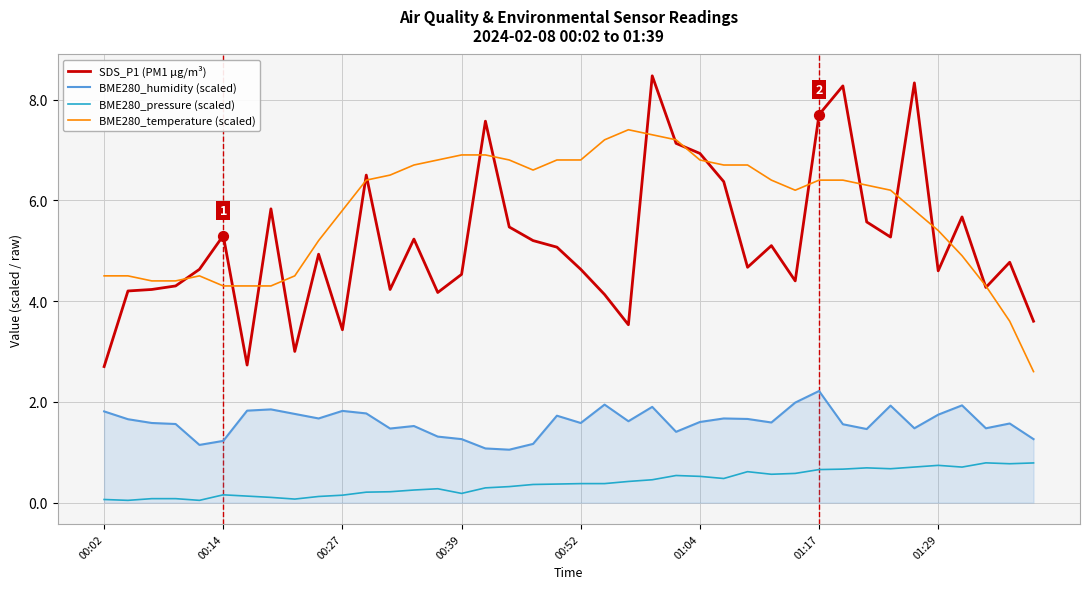

What are all the series names shown in the legend?

SDS_P1 (PM1 µg/m³), BME280_humidity (scaled), BME280_pressure (scaled), BME280_temperature (scaled)